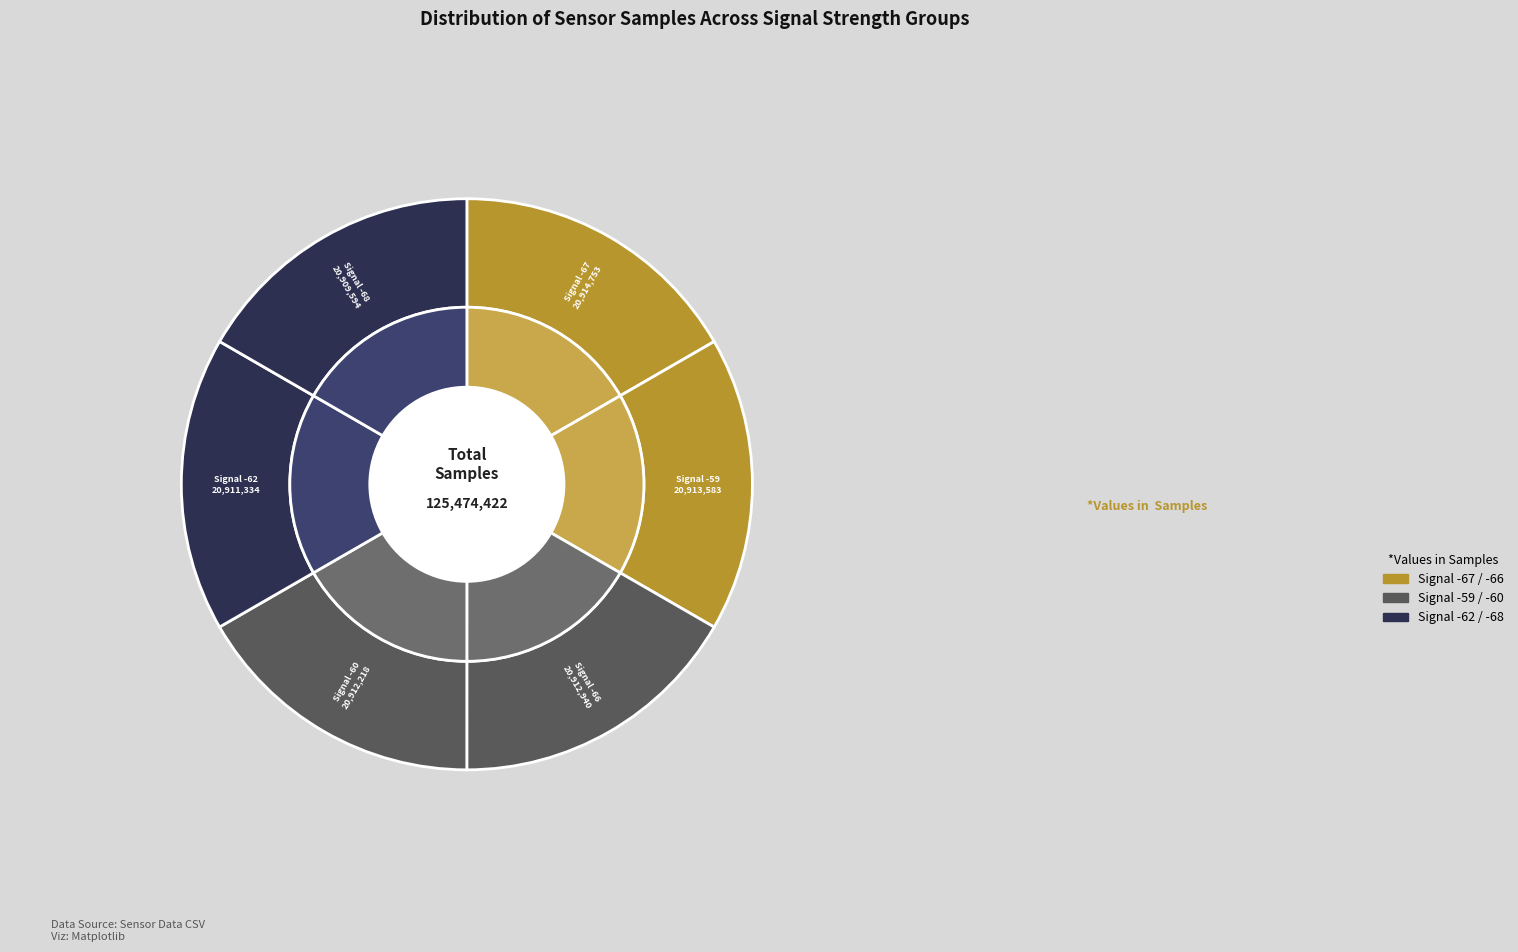

Is there any slice that represents more than half of the pie?

No